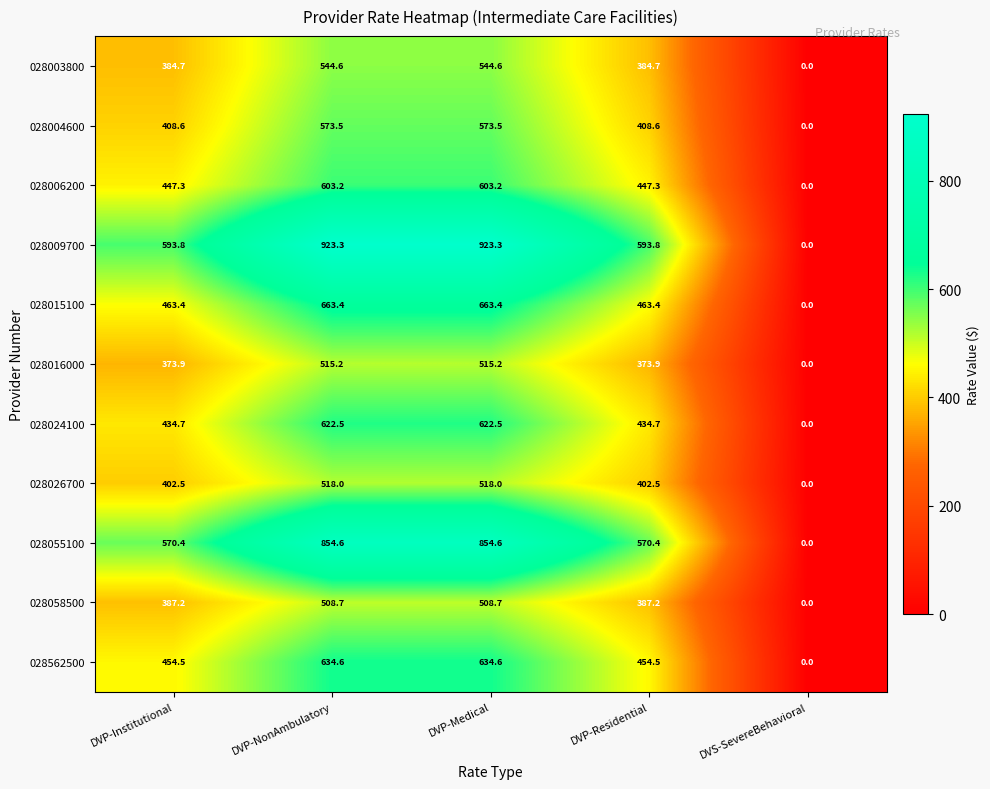

Which series has the largest range (max minus min)?

028009700